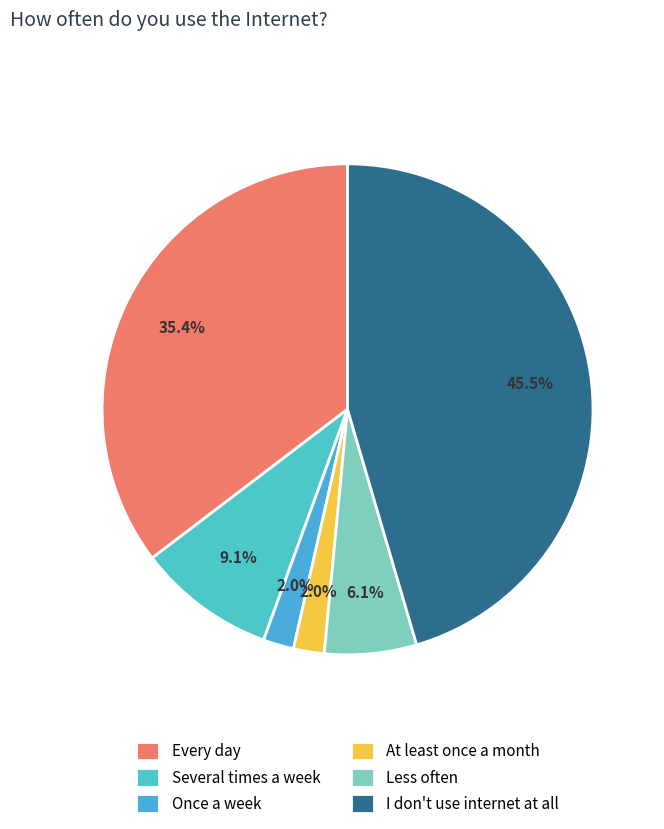

What is the total percentage of Every day and At least once a month?

37.4%